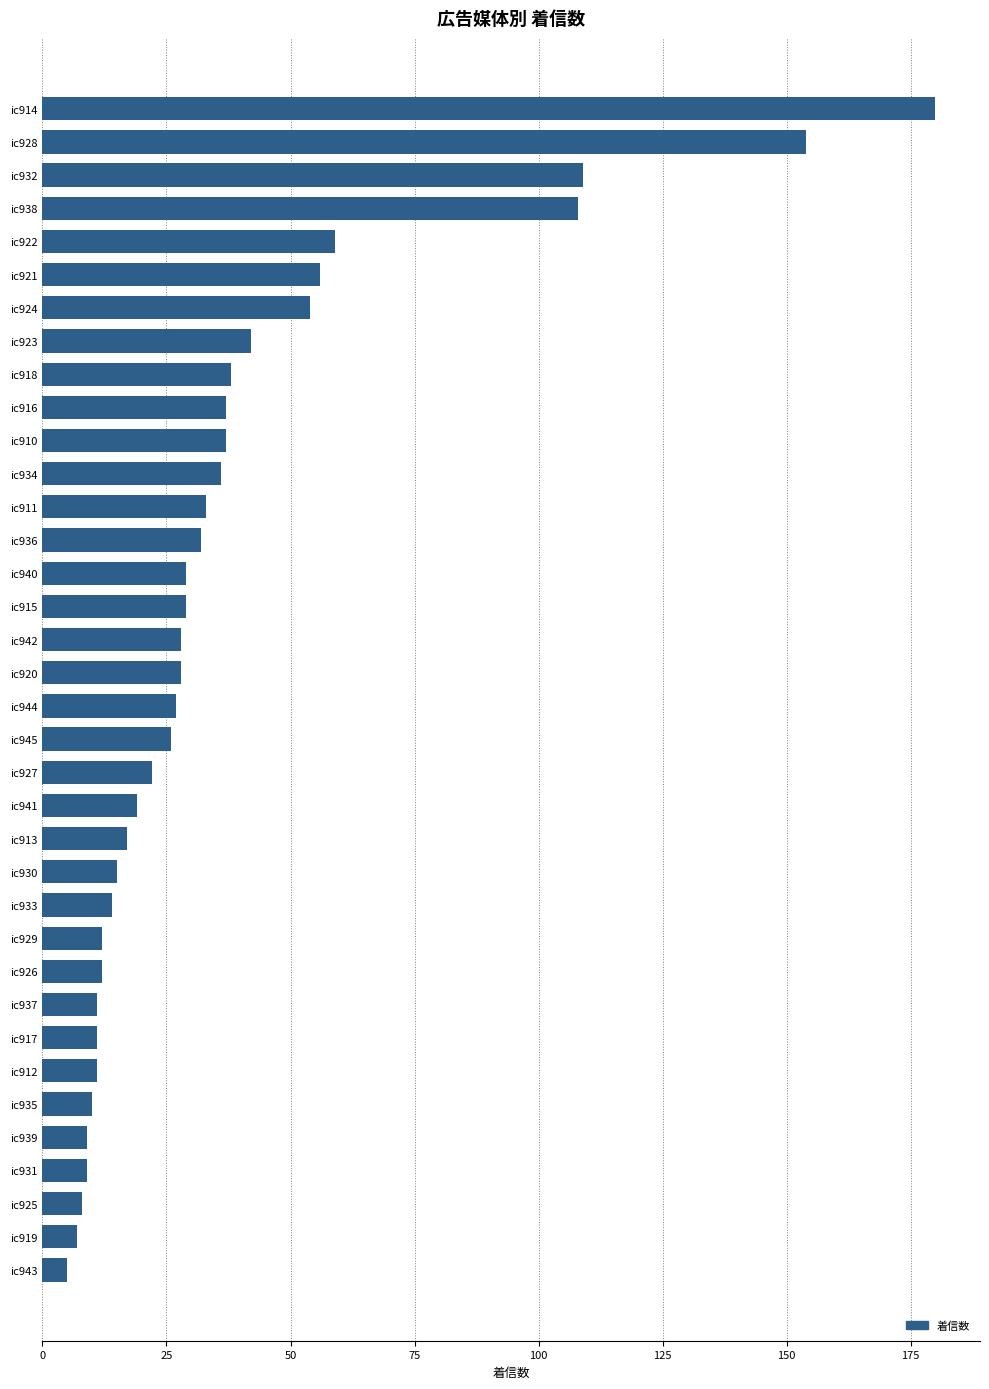

True or false: the data shows 36 at ic934.

True